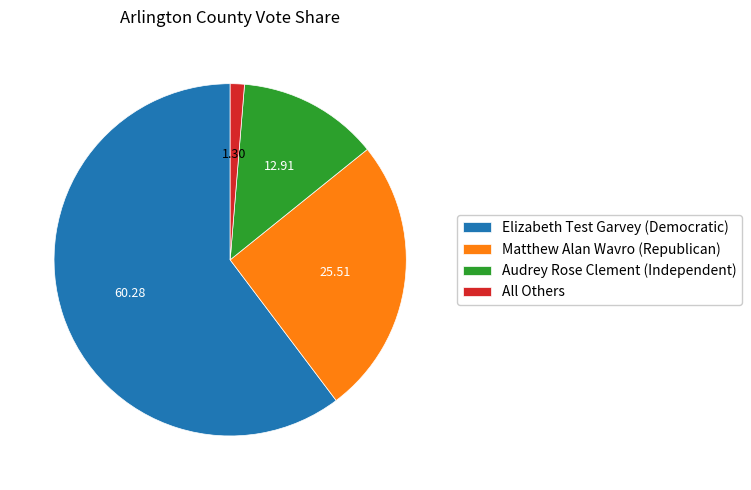

Count the number of slices in the pie.

4